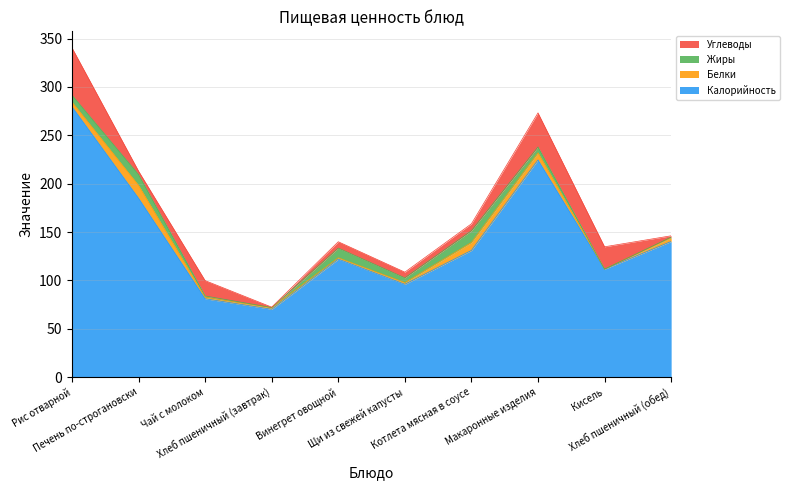

Which category has the lowest value in the Белки series?

Кисель